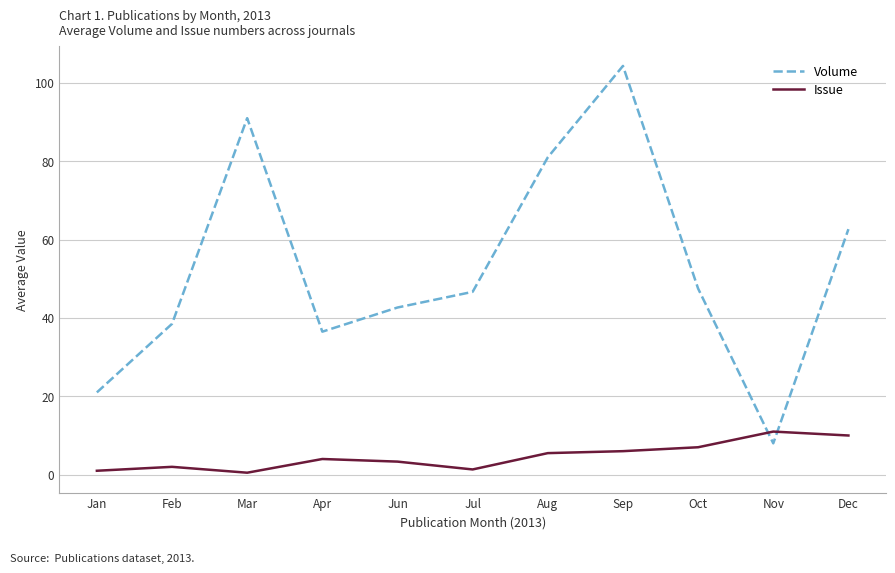

How many categories are shown in the chart?

11